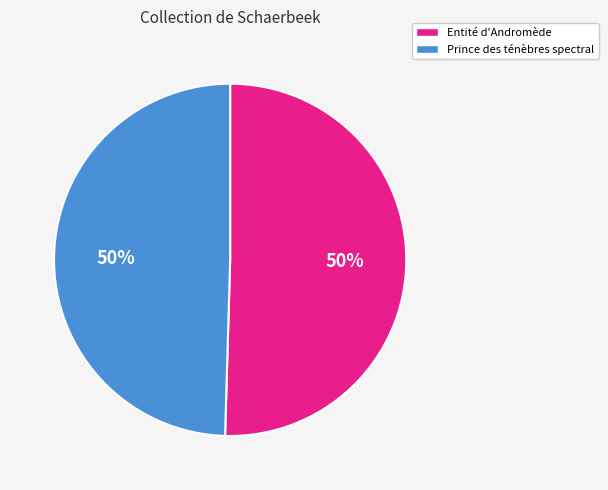

How many slices are in this pie chart?

2